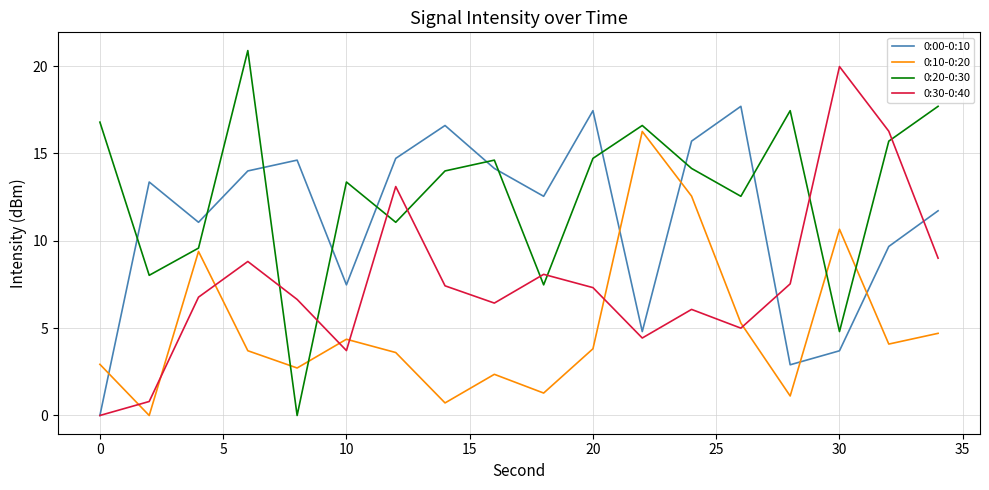

Rank the series by their average value, from lowest to highest.

0:10-0:20, 0:30-0:40, 0:00-0:10, 0:20-0:30